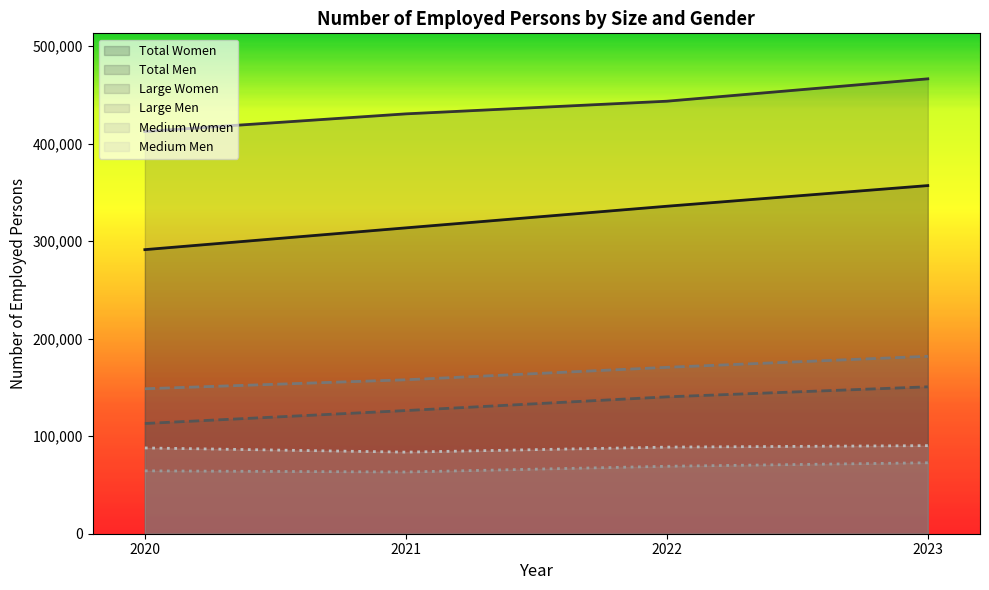

True or false: Large Men and Total Women cross at least once.

False